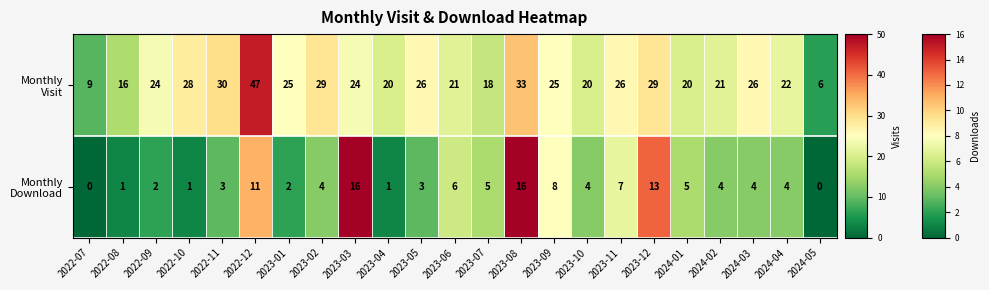

What is the spread (max minus min) of values at 2023-05?

23